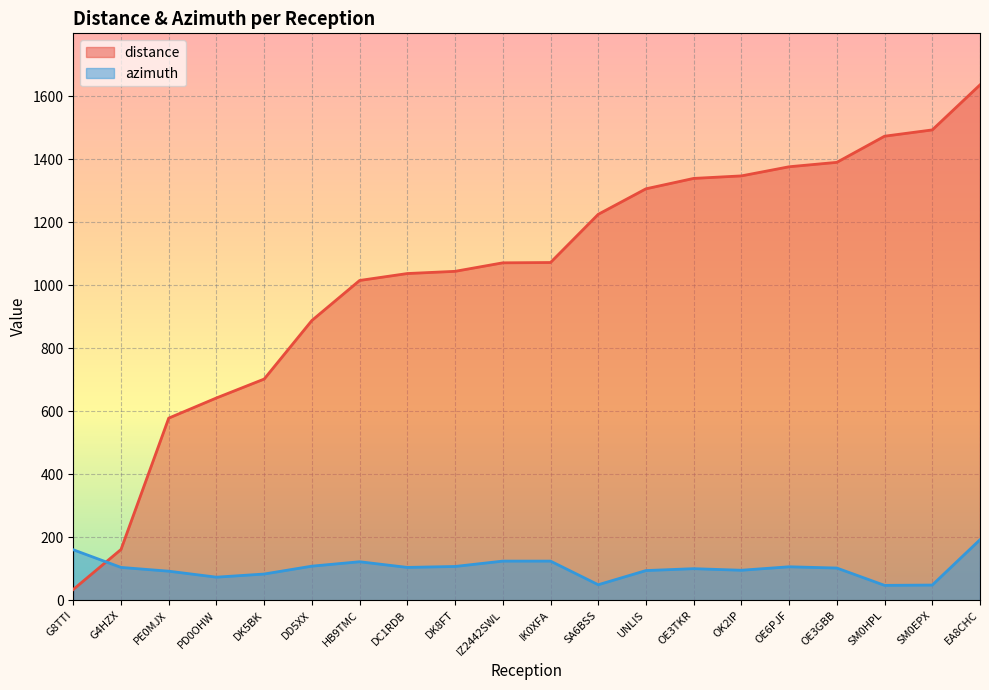

How many lines are shown in the chart?

2